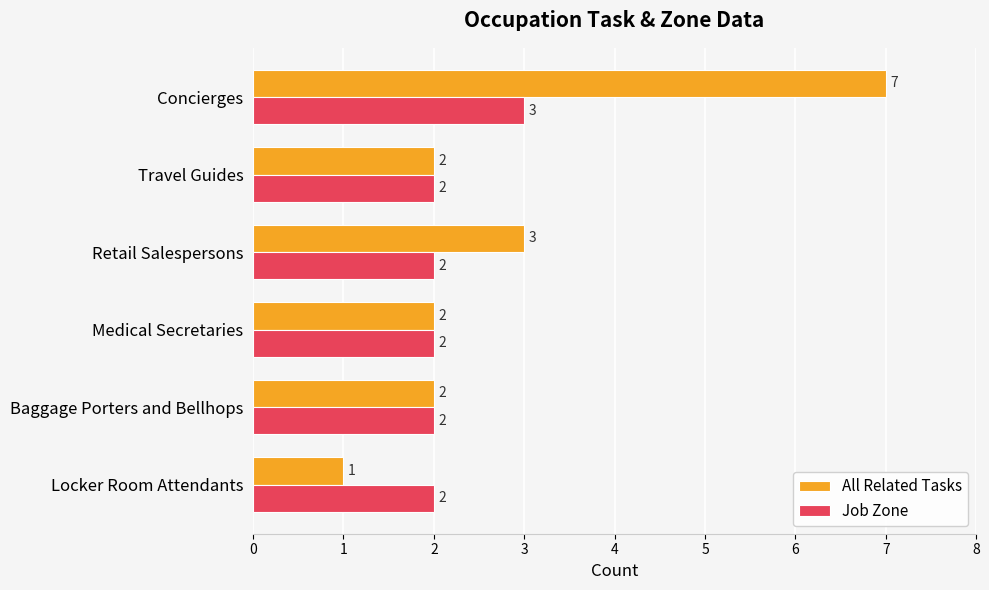

Rank the series by their maximum value, from highest to lowest.

All Related Tasks, Job Zone